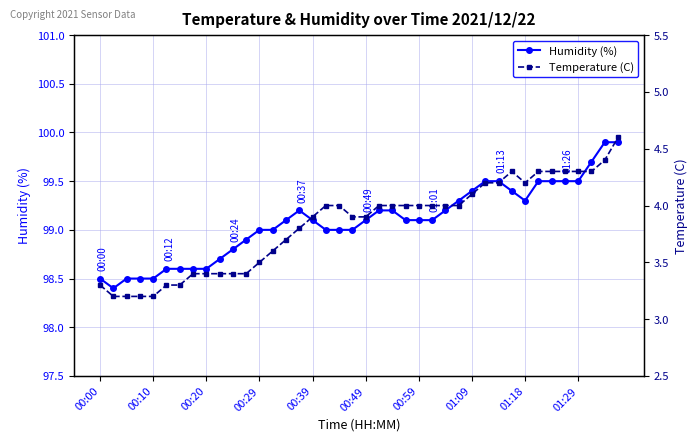

True or false: Temperature (C) has more than 0 interior local peaks.

True